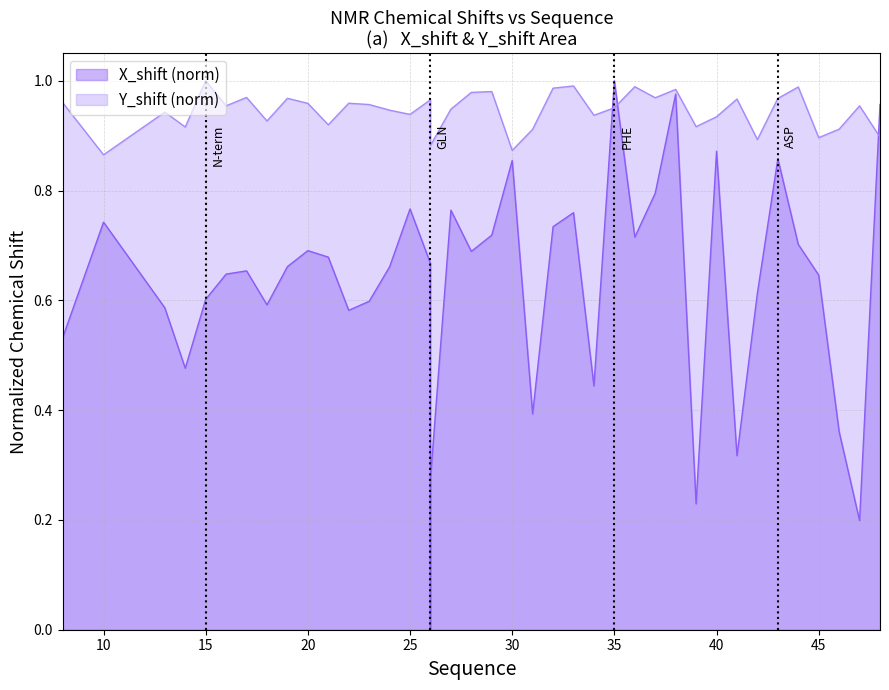

How many interior local peaks does the Y_shift series have?

13